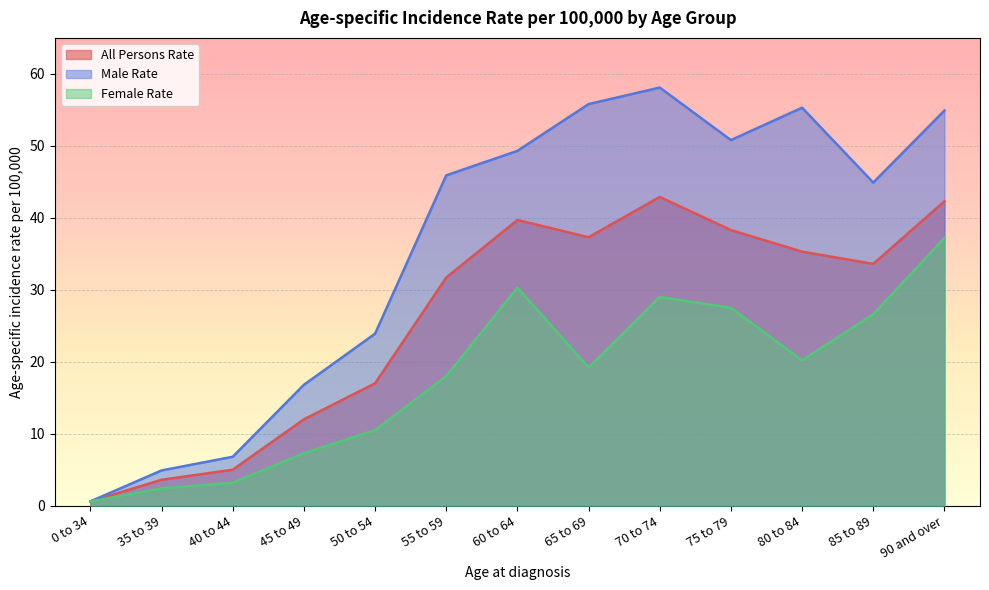

What is the average value of the All Persons Rate series?

26.1